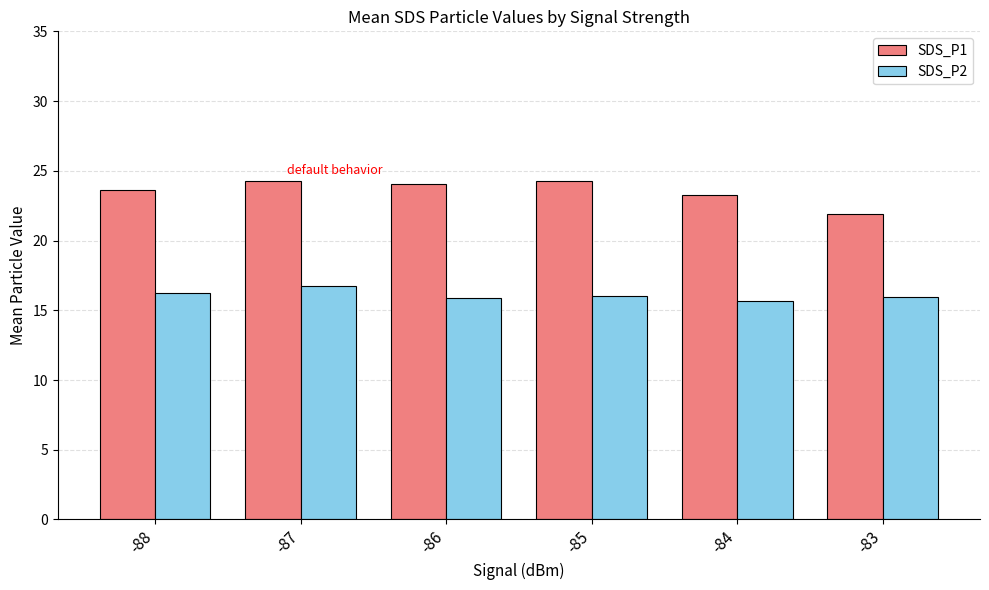

What is the difference between the highest and lowest values at -83?

6.0